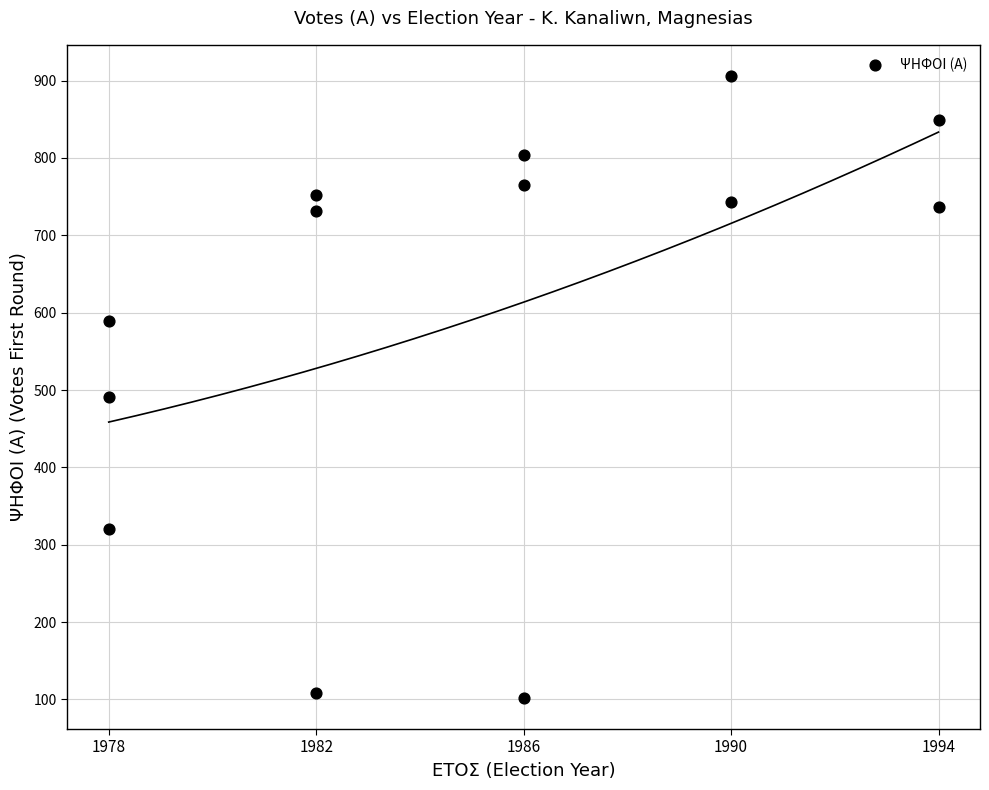

What Y value in the scatter plot is closest to 504?

491